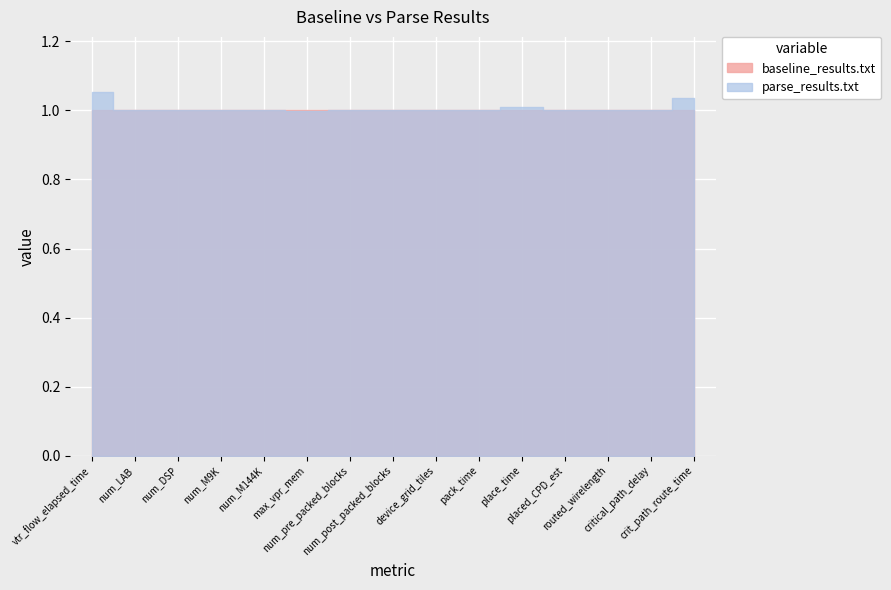

What is the sum of the baseline_results.txt values at pack_time and num_M144K?

2.0